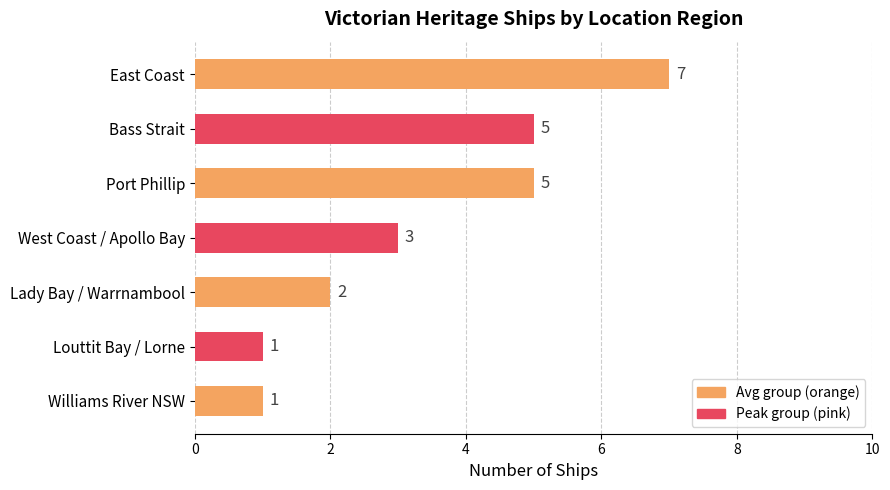

Does the chart contain stacked bars?

No